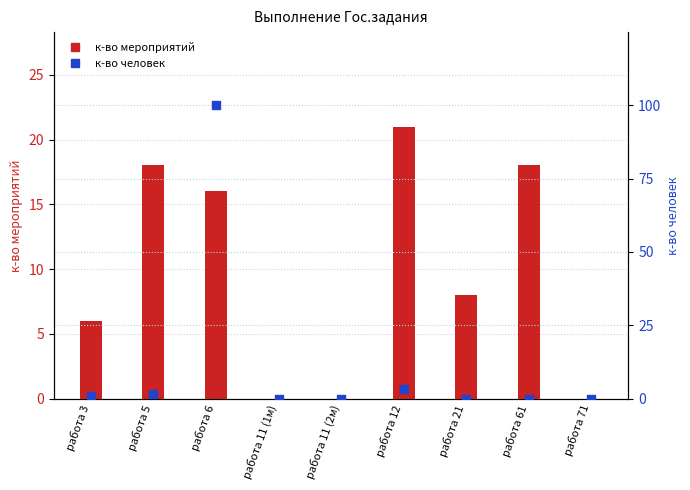

What are all the series names shown in the legend?

к-во мероприятий, к-во человек